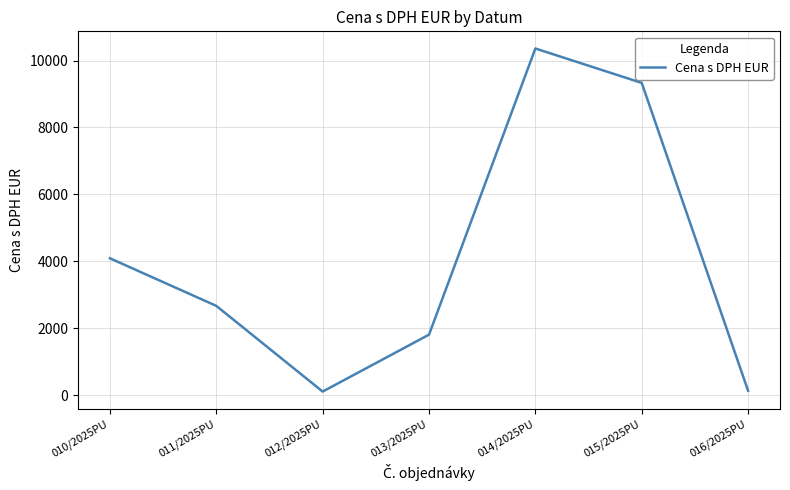

Is it true that the value at 011/2025PU is 1663.3?

False